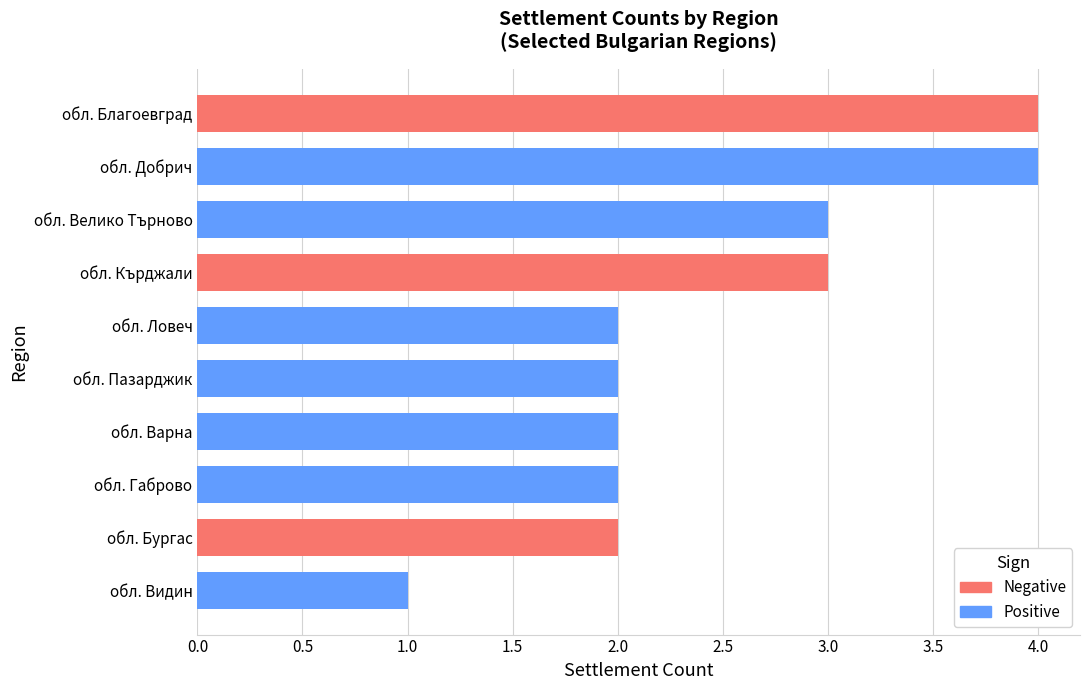

The chart shows a value of 0 at 5. True or false?

False